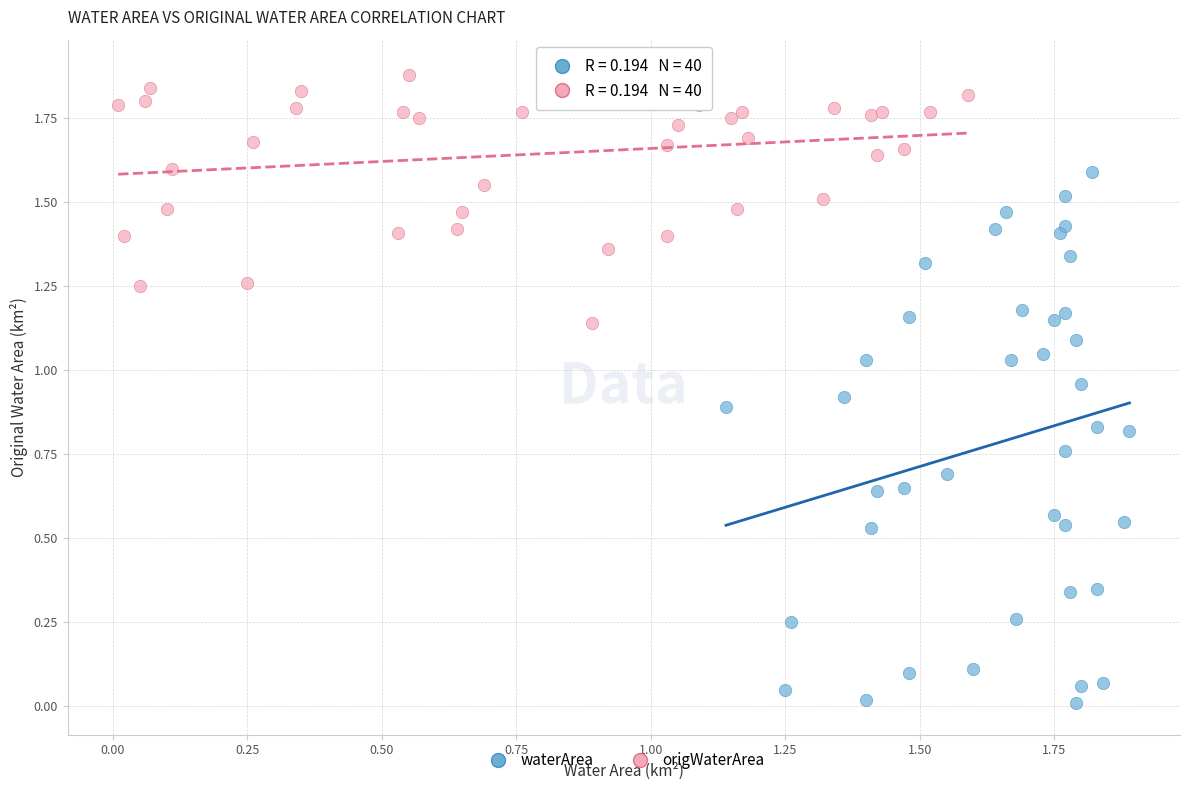

Which series has the largest Y range (max minus min)?

waterArea